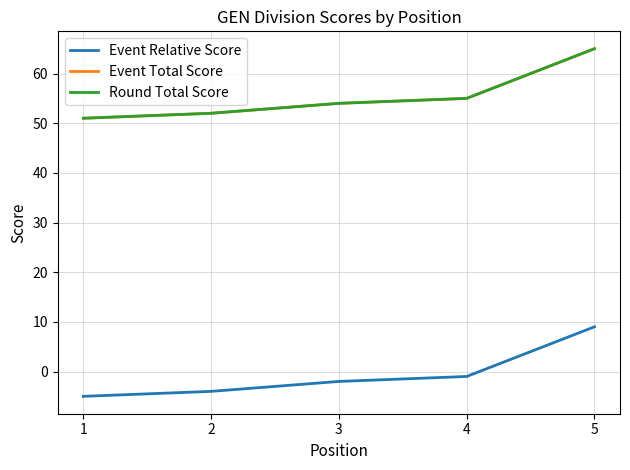

Does the chart have visible grid lines?

Yes